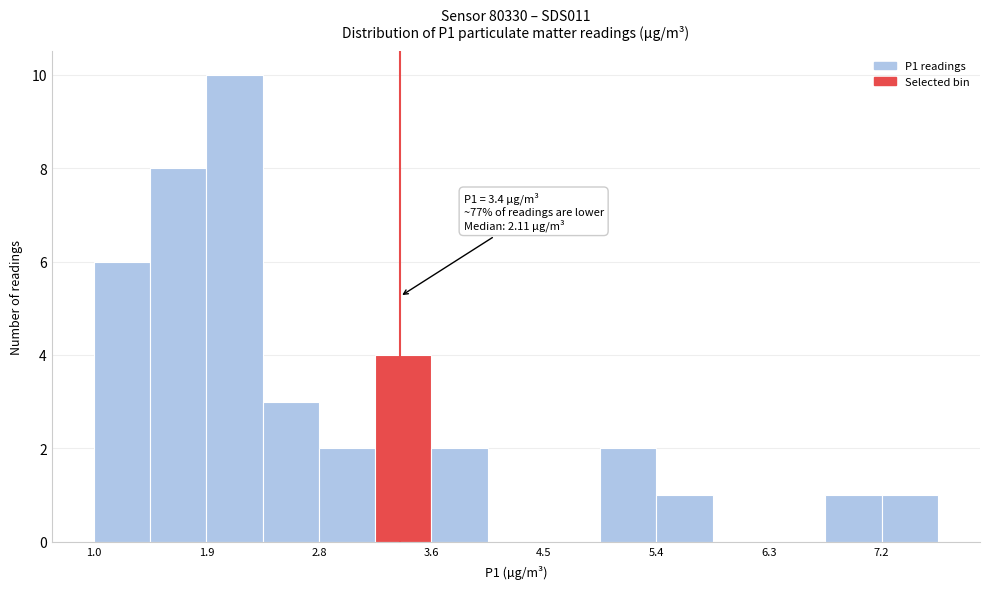

Over which range of the x-axis is the bar tallest?

1.9 to 2.3